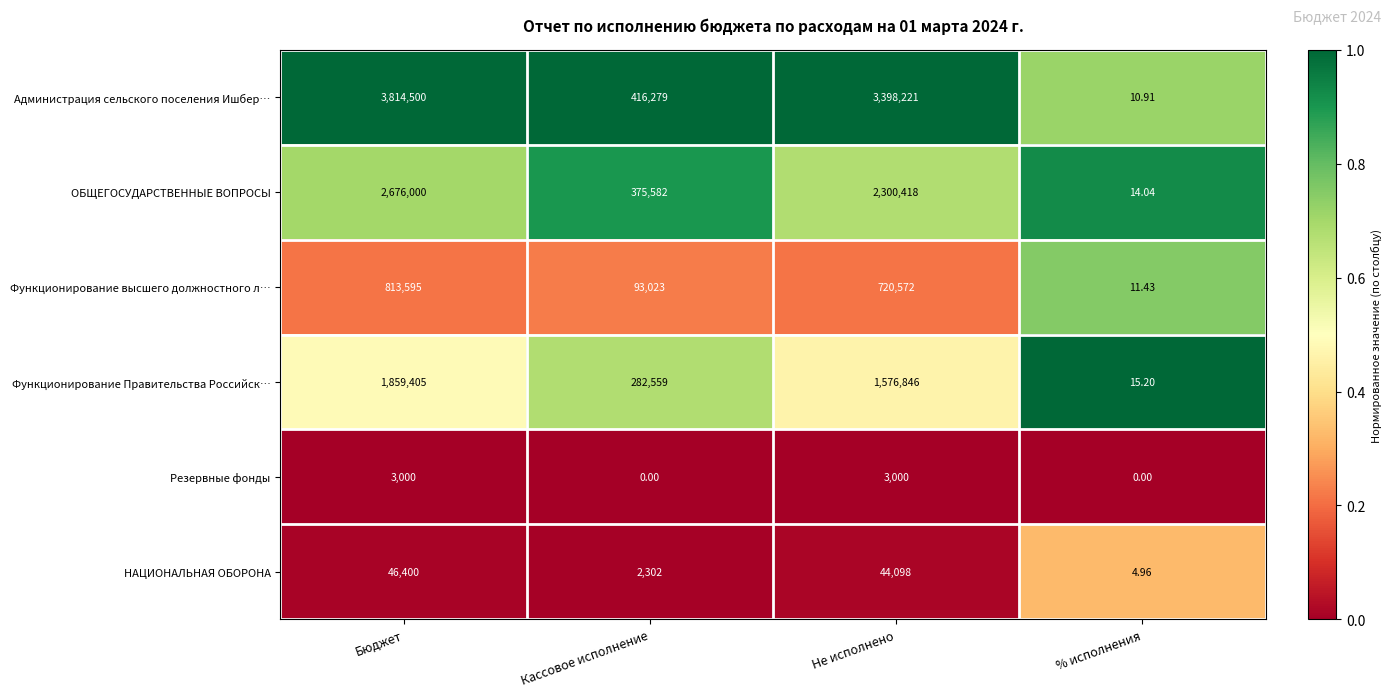

At which category is the sum across all series the highest?

Бюджет